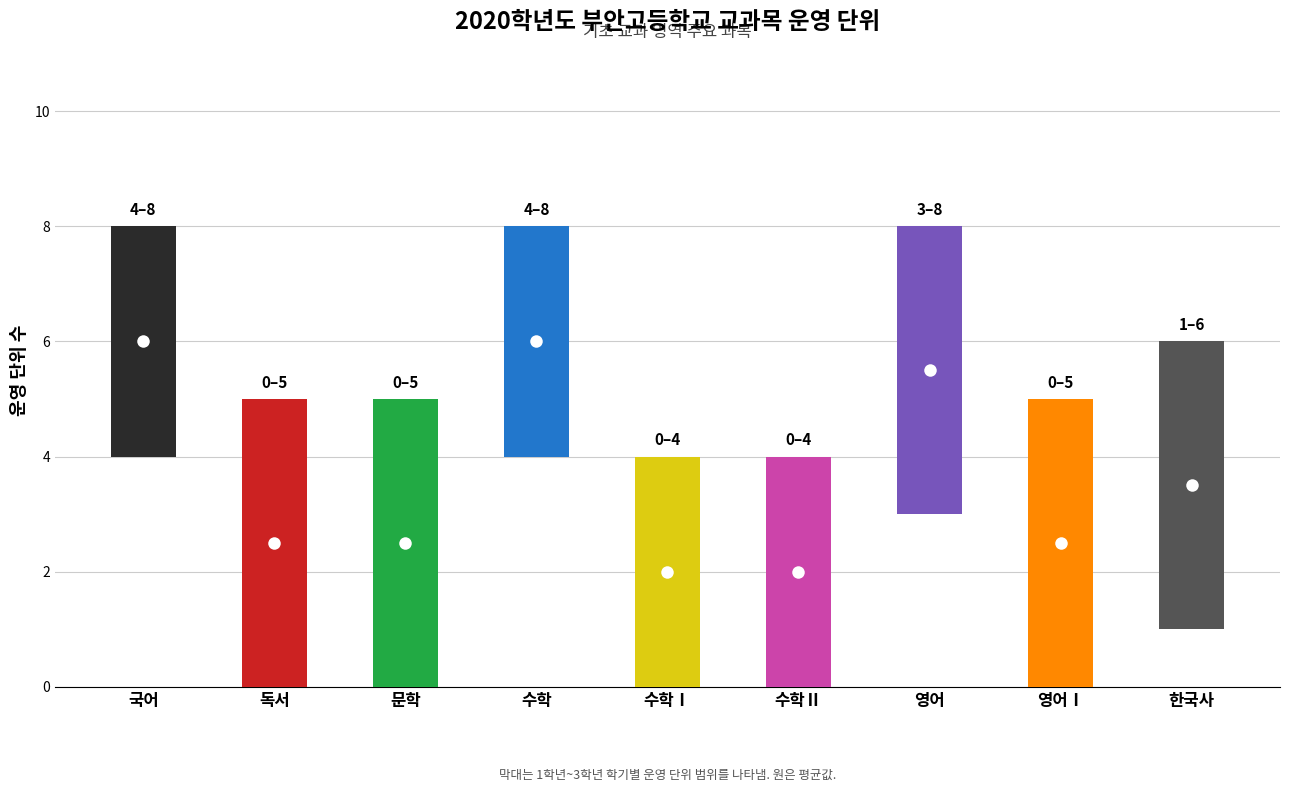

Between 국어 and 문학, which is larger?

국어